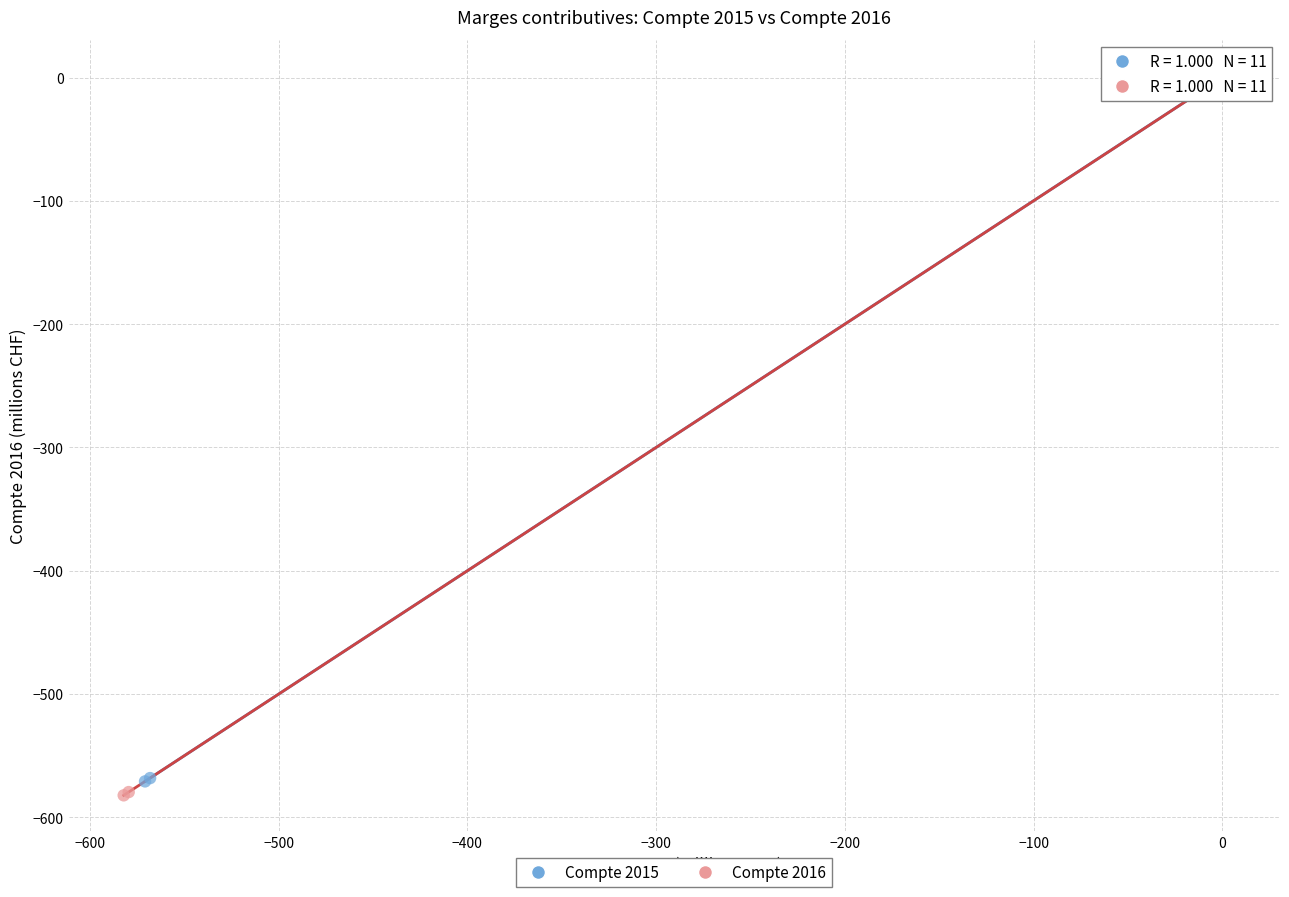

Which series has the widest spread of Y values?

Compte 2016